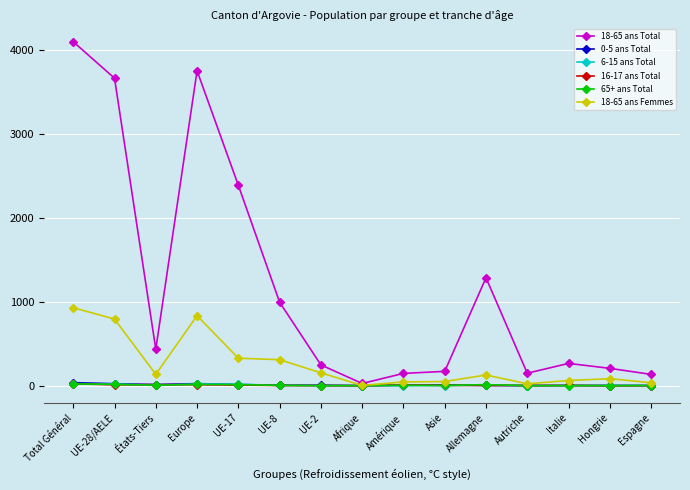

Is it true that 6-15 ans Total equals 0 at Autriche?

True